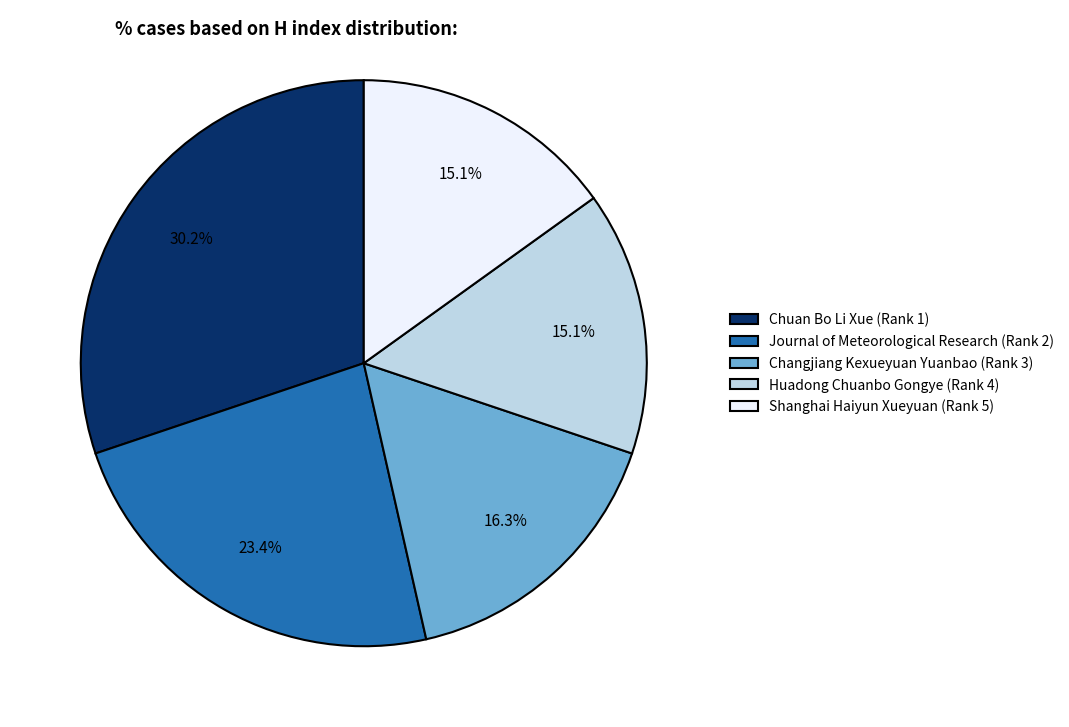

Does any single category account for the majority?

No